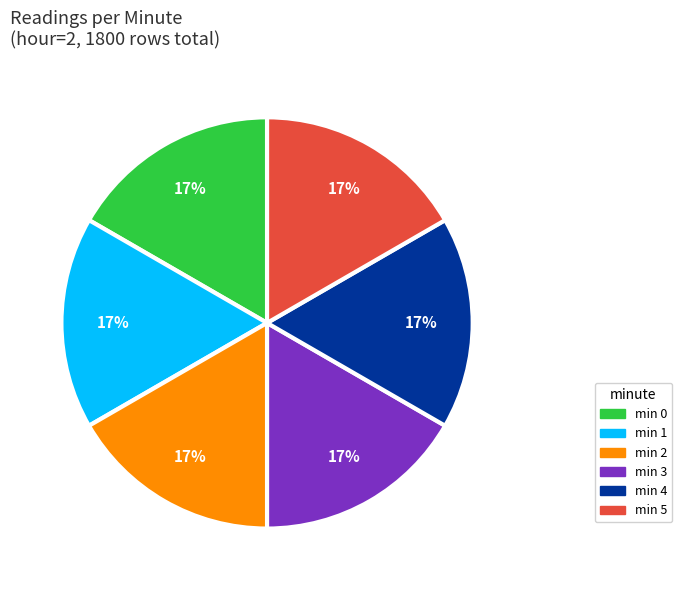

Does any single category account for the majority?

No